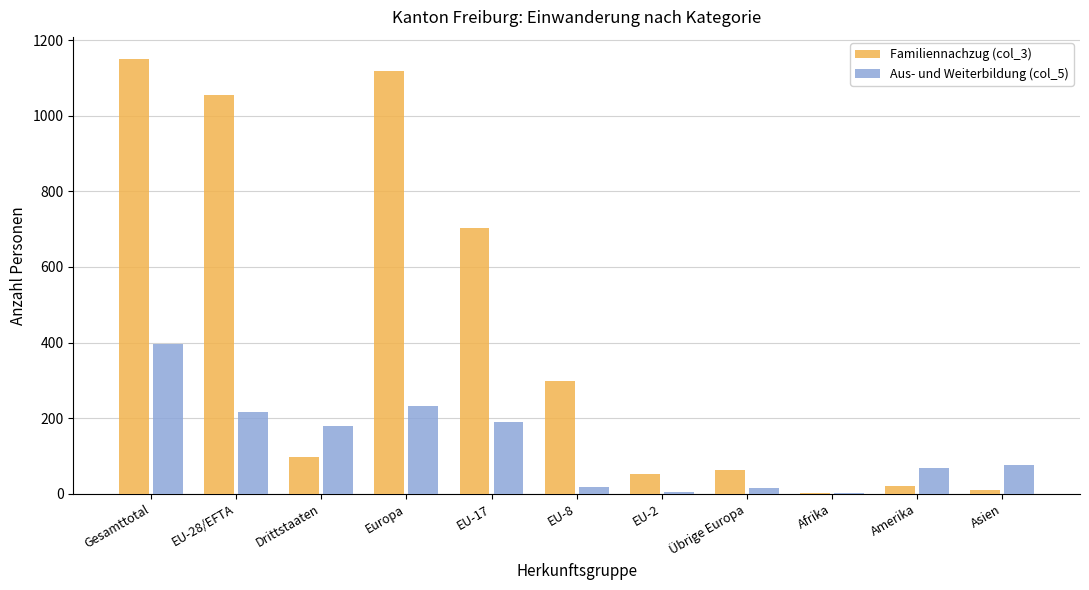

At which label does Familiennachzug (col_3) reach its peak?

Gesamttotal